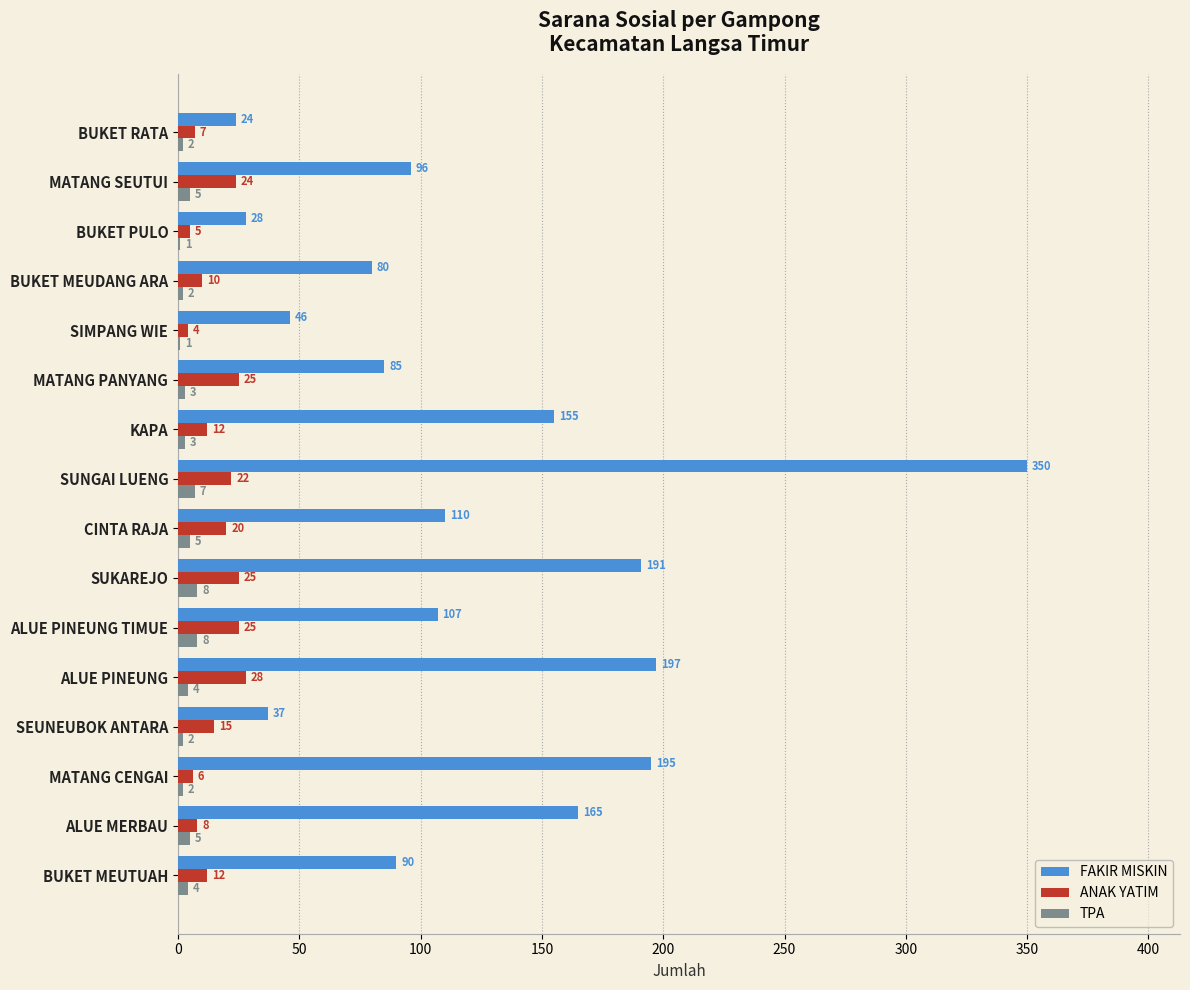

What is the sum of all TPA values?

62